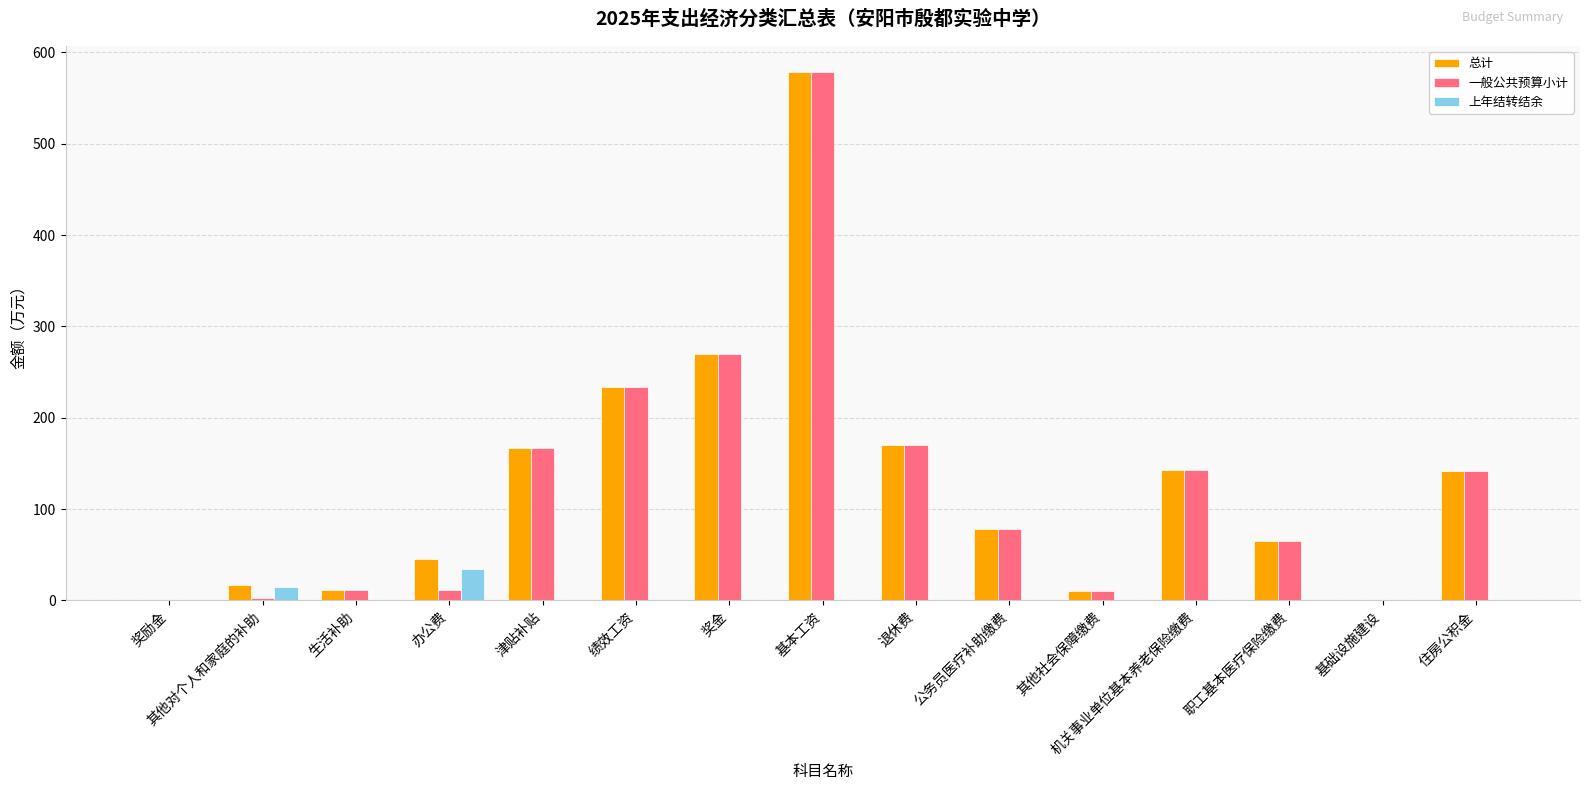

The value of 总计 at 办公费 is 45.7. True or false?

True